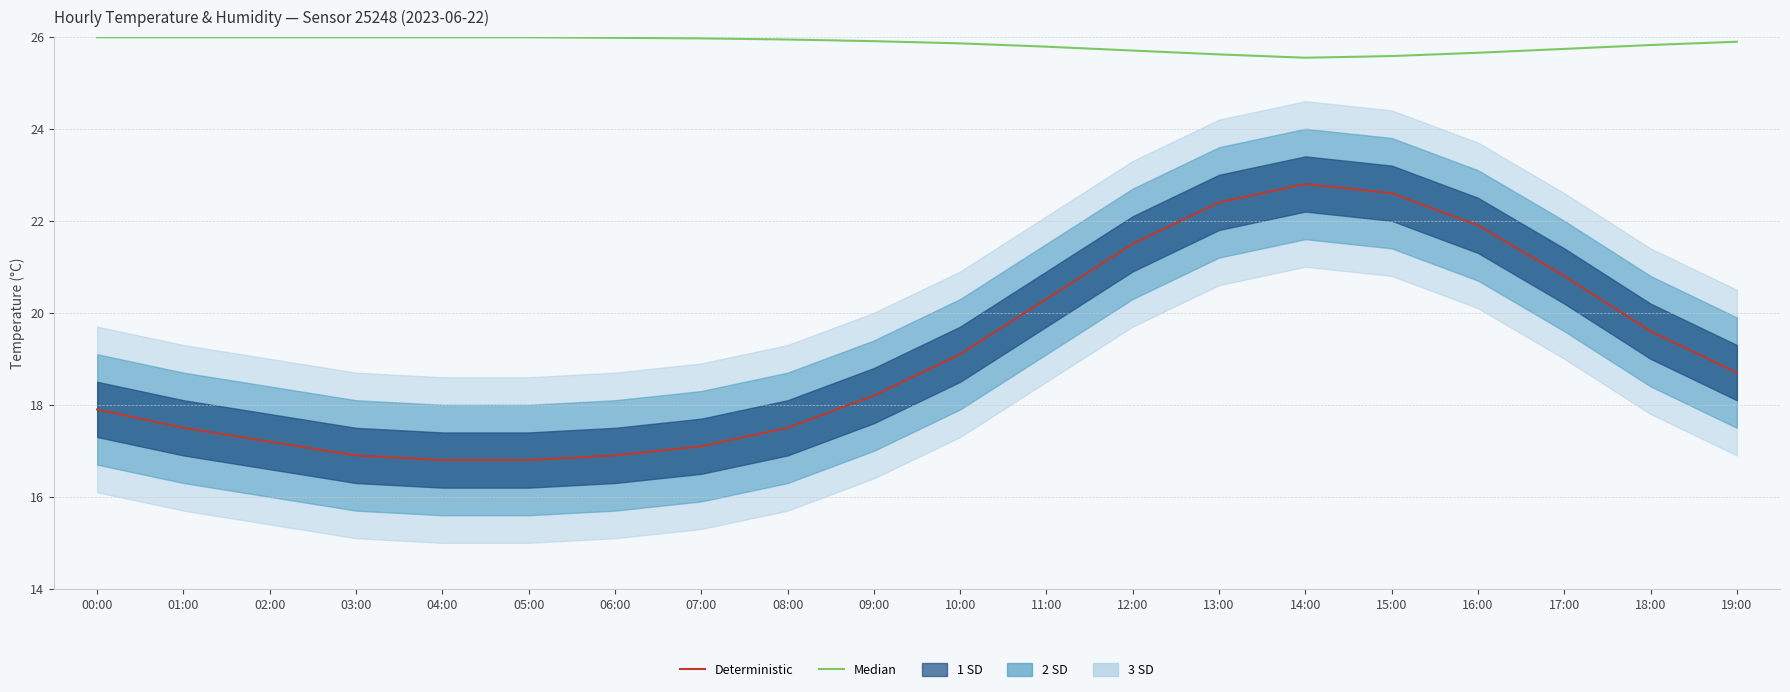

Reading left to right, transcribe all the data shown in this chart.

Median: 00:00=26.0	01:00=26.0	02:00=26.0	03:00=26.0	04:00=26.0	05:00=26.0	06:00=26.0	07:00=26.0	08:00=25.9	09:00=25.9	10:00=25.9	11:00=25.8	12:00=25.7	13:00=25.6	14:00=25.5	15:00=25.6	16:00=25.7	17:00=25.7	18:00=25.8	19:00=25.9
Deterministic: 00:00=17.9	01:00=17.5	02:00=17.2	03:00=16.9	04:00=16.8	05:00=16.8	06:00=16.9	07:00=17.1	08:00=17.5	09:00=18.2	10:00=19.1	11:00=20.3	12:00=21.5	13:00=22.4	14:00=22.8	15:00=22.6	16:00=21.9	17:00=20.8	18:00=19.6	19:00=18.7